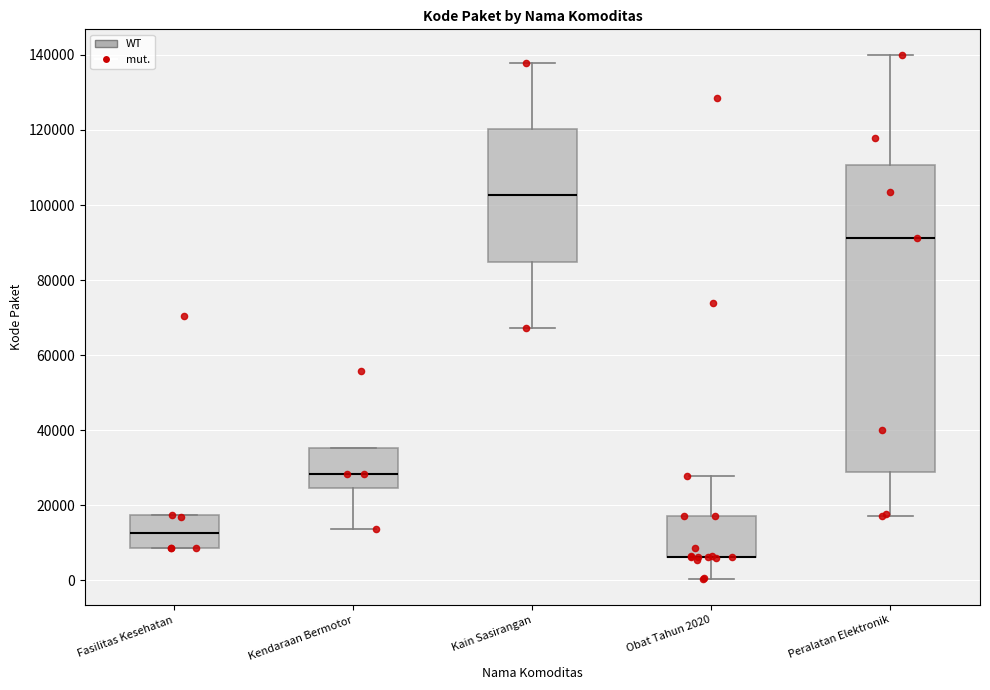

Reading left to right, transcribe this box plot: for each box, give where its median line is, the range the box spans, and where its two whiskers end, as read against the y-axis. The values are not printed on the chart, so give them approximately, as read against the axis.

Fasilitas Kesehatan: median 12000, box 8000 to 18000, whiskers 8000 to 18000
Kendaraan Bermotor: median 28000, box 24000 to 36000, whiskers 14000 to 36000
Kain Sasirangan: median 102000, box 84000 to 120000, whiskers 68000 to 138000
Obat Tahun 2020: median 6000 (drawn on the box's lower edge), box 6000 to 18000, whiskers 0 to 28000
Peralatan Elektronik: median 92000, box 28000 to 110000, whiskers 18000 to 140000